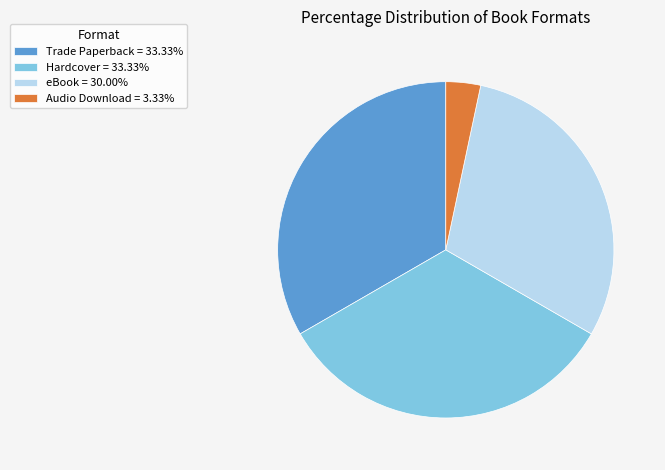

Do Trade Paperback = 33.33% and Audio Download = 3.33% together represent more than half of the pie?

No